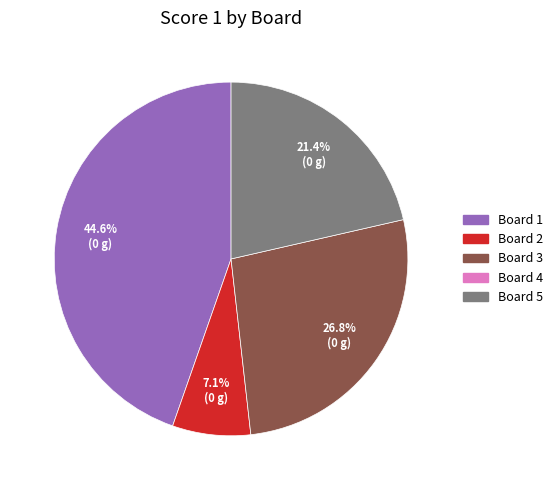

Does any single category account for the majority?

No